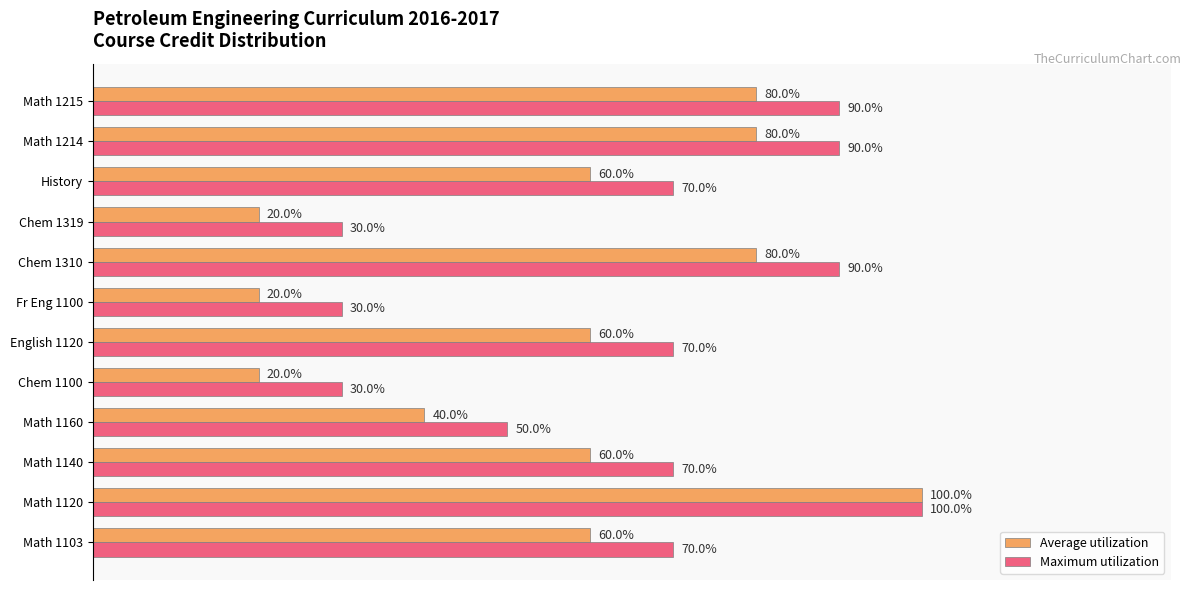

Is the value of Maximum utilization at Math 1103 greater than the value of Average utilization at History?

Yes